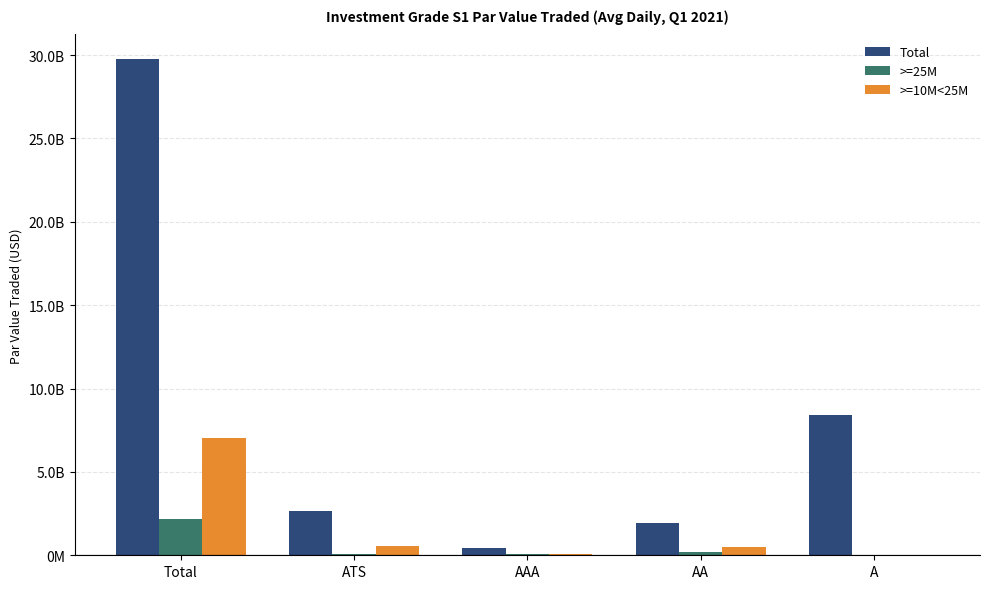

Is it true that Total equals 657990928.7 at AA?

False